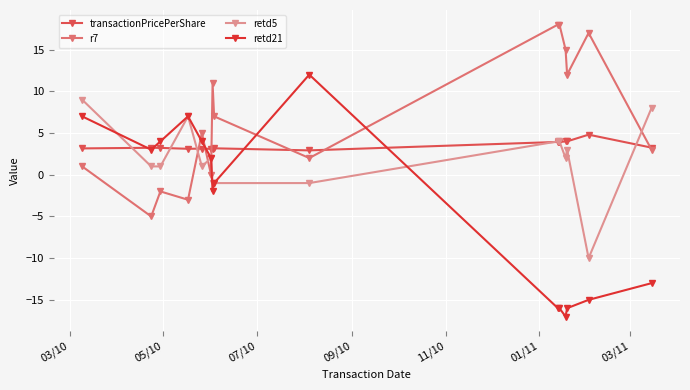

Which series has the largest range (max minus min)?

retd21